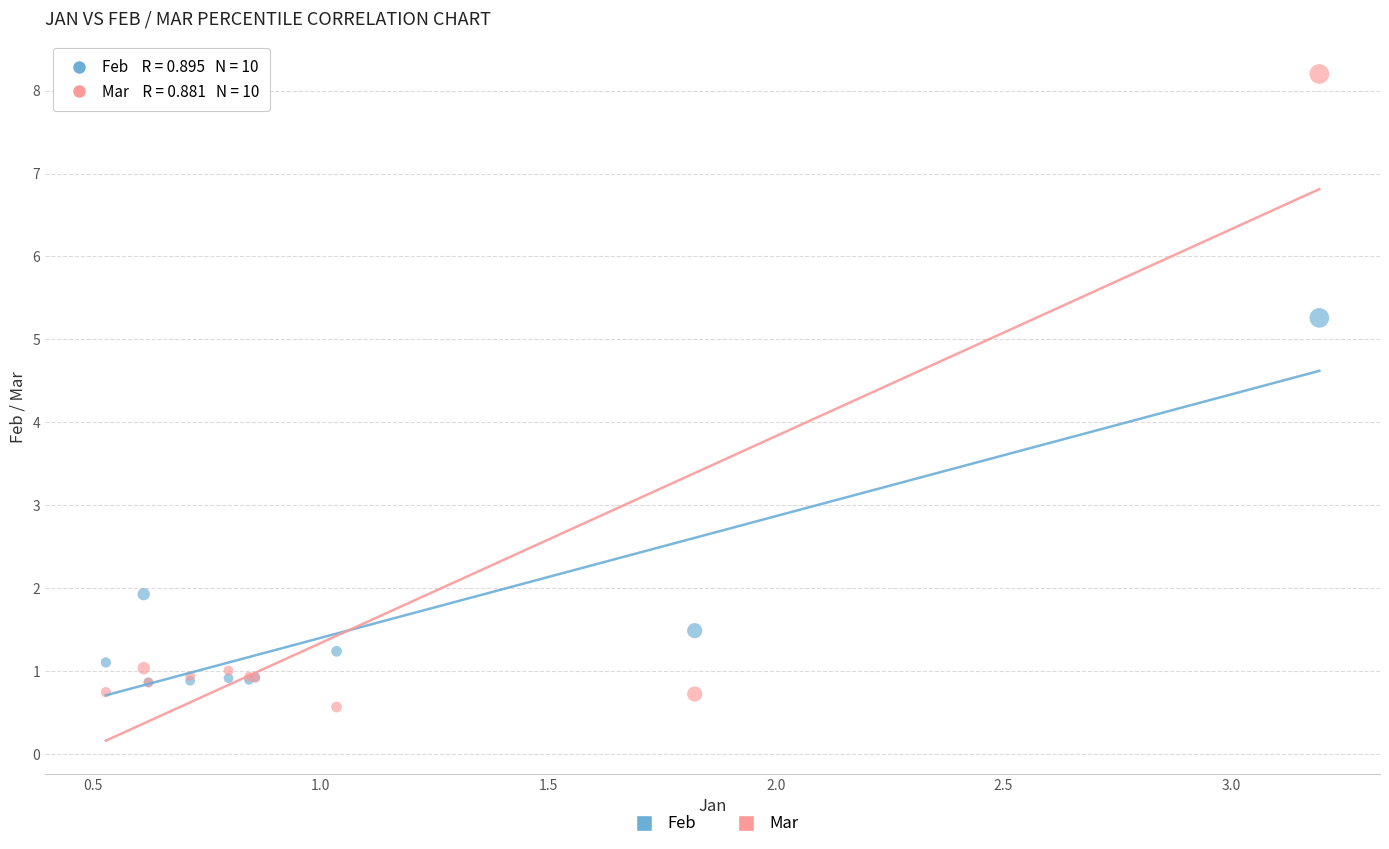

In the Feb series, what Y value is closest to 3?

1.9